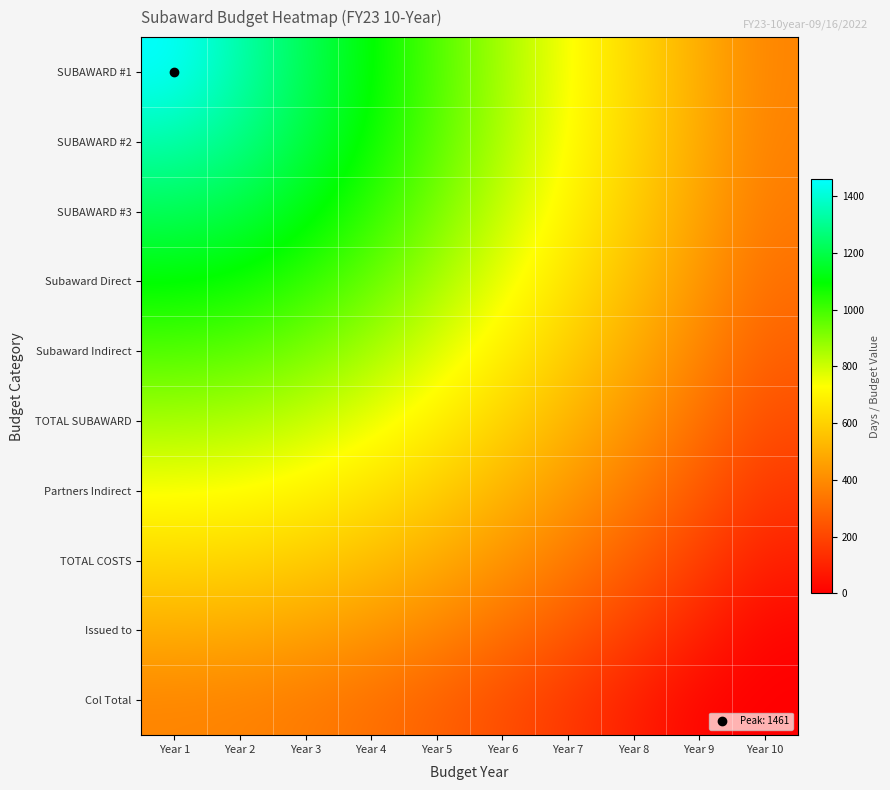

Reading left to right, list all the values displayed in this chart.

SUBAWARD #1: Year 1=1461.0	Year 2=1341.0	Year 3=1221.0	Year 4=1101.0	Year 5=981.0	Year 6=861.0	Year 7=741.0	Year 8=621.0	Year 9=501.0	Year 10=381.0
SUBAWARD #2: Year 1=1341.0	Year 2=1291.3	Year 3=1192.7	Year 4=1081.5	Year 5=966.2	Year 6=849.1	Year 7=731.1	Year 8=612.5	Year 9=493.5	Year 10=374.4
SUBAWARD #3: Year 1=1221.0	Year 2=1192.7	Year 3=1121.6	Year 4=1028.3	Year 5=924.3	Year 6=814.8	Year 7=702.1	Year 8=587.4	Year 9=471.5	Year 10=354.7
Subaward Direct: Year 1=1101.0	Year 2=1081.5	Year 3=1028.3	Year 4=951.9	Year 5=861.0	Year 6=761.3	Year 7=656.0	Year 8=547.1	Year 9=435.7	Year 10=322.6
Subaward Indirect: Year 1=981.0	Year 2=966.2	Year 3=924.3	Year 4=861.0	Year 5=782.2	Year 6=692.6	Year 7=595.7	Year 8=493.5	Year 9=387.7	Year 10=279.1
TOTAL SUBAWARD: Year 1=861.0	Year 2=849.1	Year 3=814.8	Year 4=761.3	Year 5=692.6	Year 6=612.5	Year 7=523.8	Year 8=428.7	Year 9=328.9	Year 10=225.5
Partners Indirect: Year 1=741.0	Year 2=731.1	Year 3=702.1	Year 4=656.0	Year 5=595.7	Year 6=523.8	Year 7=442.8	Year 8=354.7	Year 9=261.0	Year 10=163.0
TOTAL COSTS: Year 1=621.0	Year 2=612.5	Year 3=587.4	Year 4=547.1	Year 5=493.5	Year 6=428.7	Year 7=354.7	Year 8=273.1	Year 9=185.4	Year 10=92.8
Issued to: Year 1=501.0	Year 2=493.5	Year 3=471.5	Year 4=435.7	Year 5=387.7	Year 6=328.9	Year 7=261.0	Year 8=185.4	Year 9=103.4	Year 10=16.0
Col Total: Year 1=381.0	Year 2=374.4	Year 3=354.7	Year 4=322.6	Year 5=279.1	Year 6=225.5	Year 7=163.0	Year 8=92.8	Year 9=16.0	Year 10=0.0